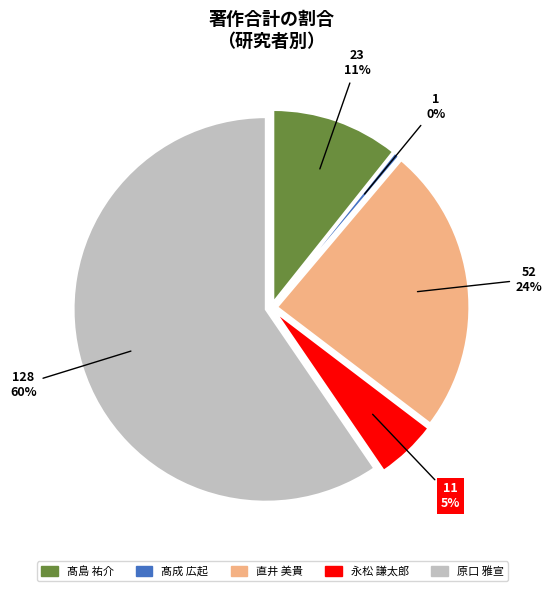

What is the largest slice in the pie chart?

原口 雅宣